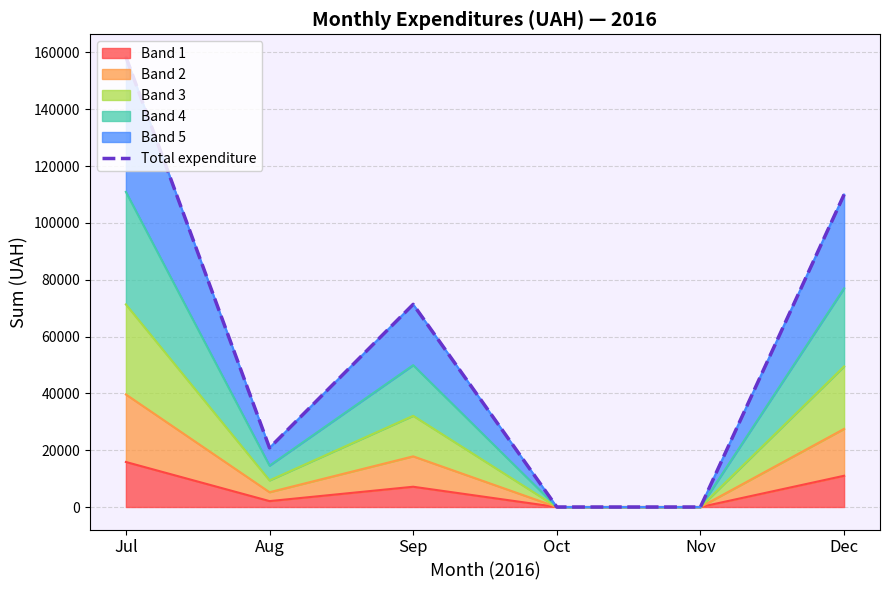

Reading left to right, what are all the values shown in this chart?

Jul=158434.6	Aug=20806.7	Sep=71317.2	Oct=0.0	Nov=0.0	Dec=109956.0